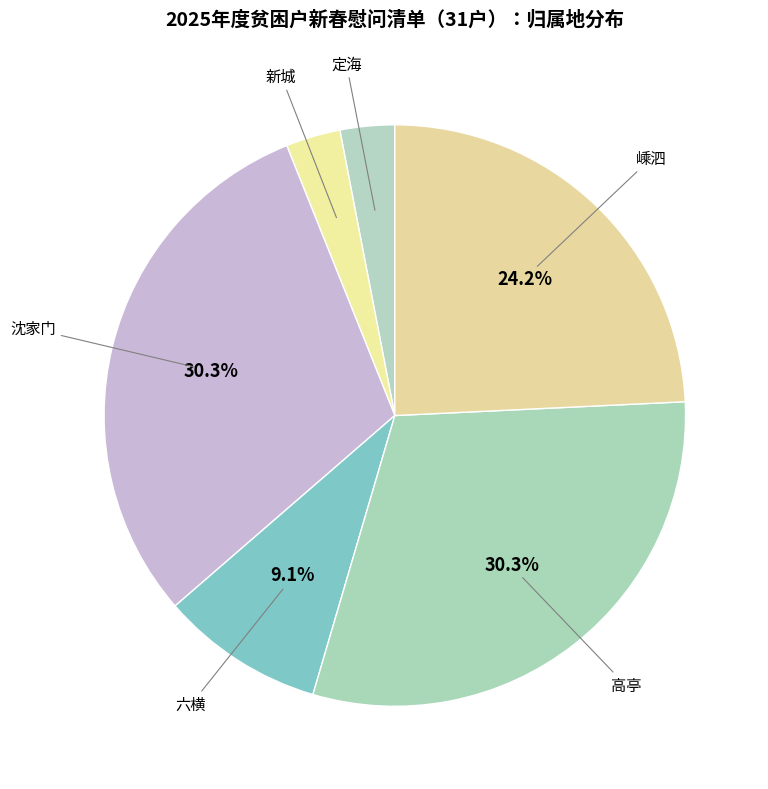

Is it true that 六横 is 23% of the pie?

False